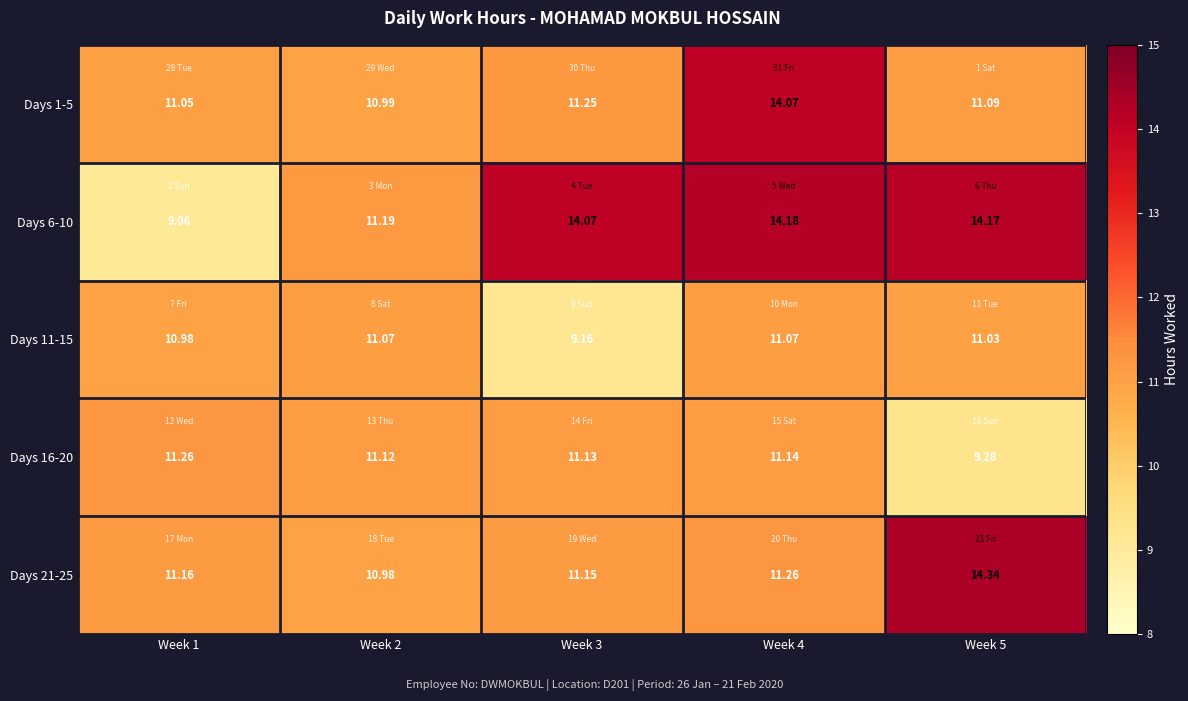

Which series has the largest total across all categories?

Days 6-10